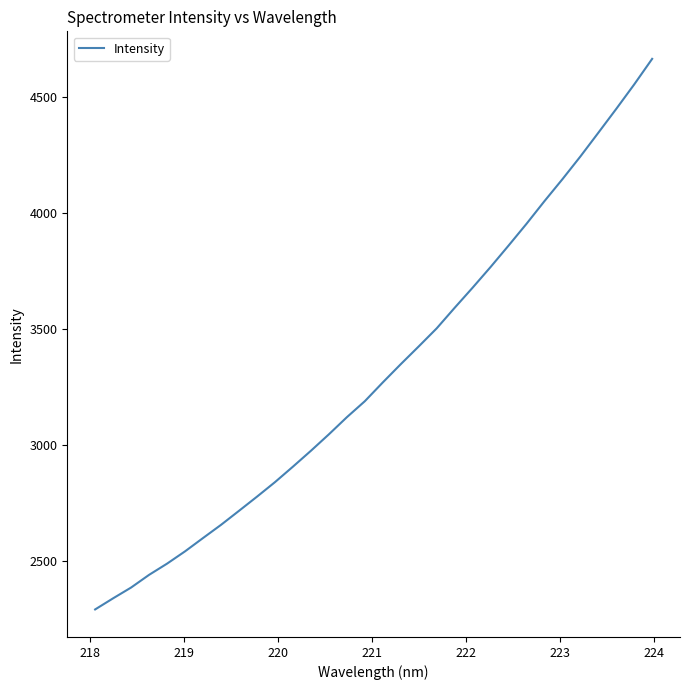

Does the chart display data point markers on the line(s)?

No